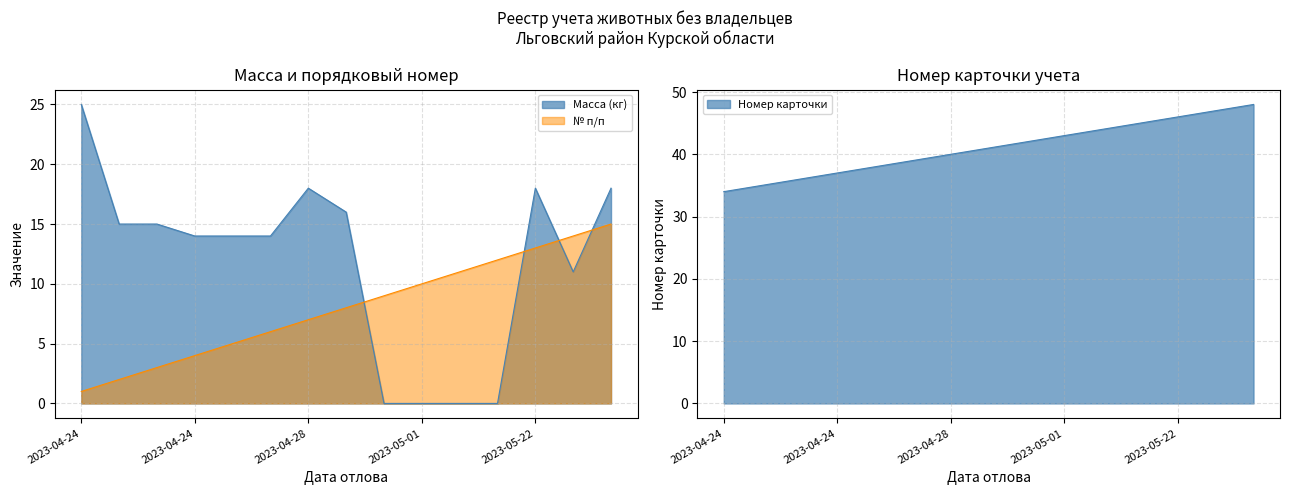

Between 2023-05-01 and 2023-05-26, which series saw the biggest shift?

Масса (кг)